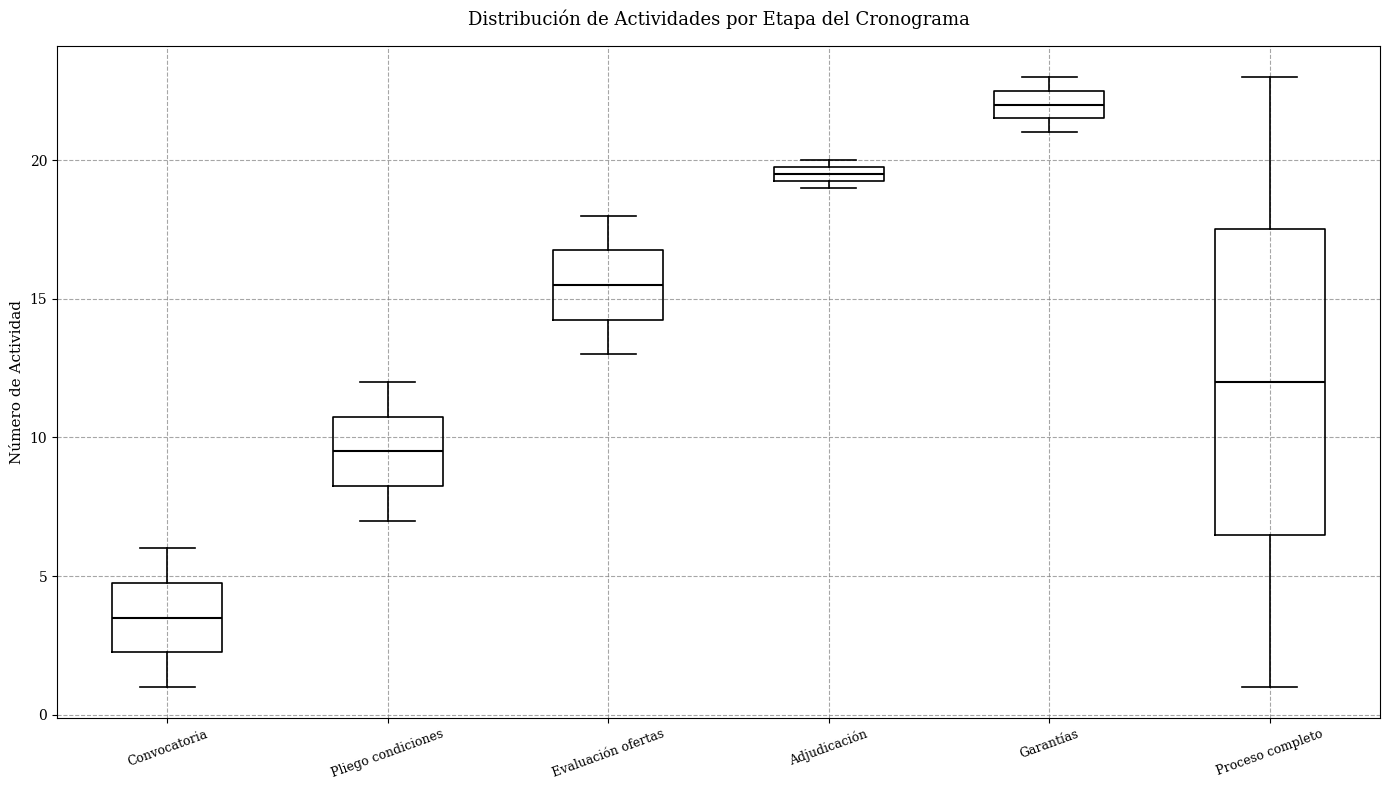

Which box is the tallest, from its lower edge to its upper edge?

Proceso completo